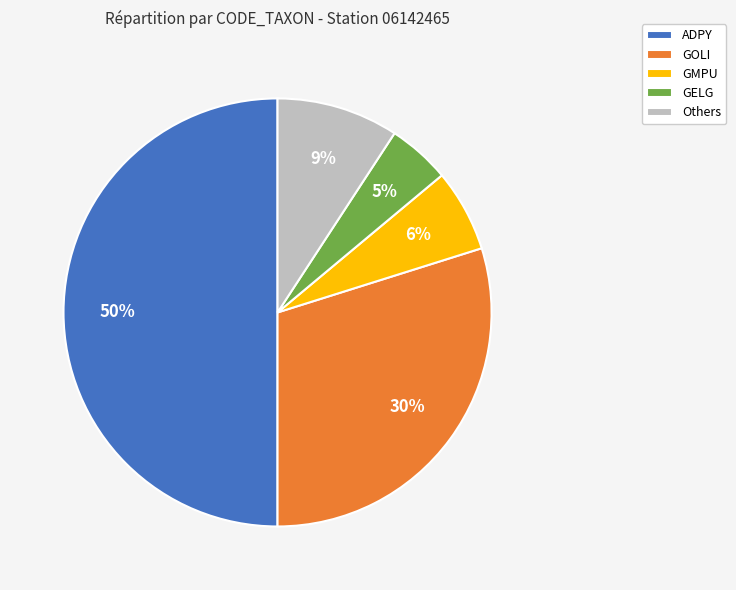

How many segments does this pie chart have?

5